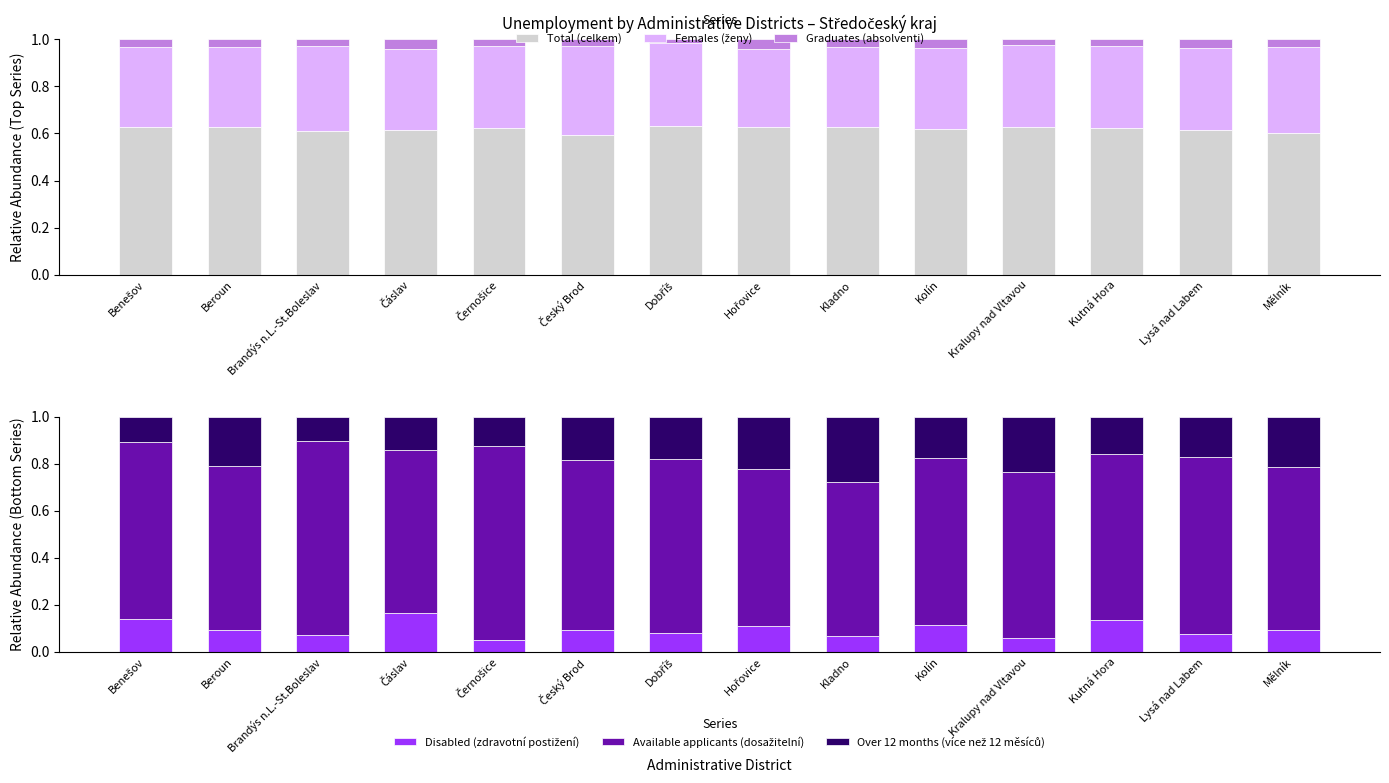

How many bars are there in each group?

6